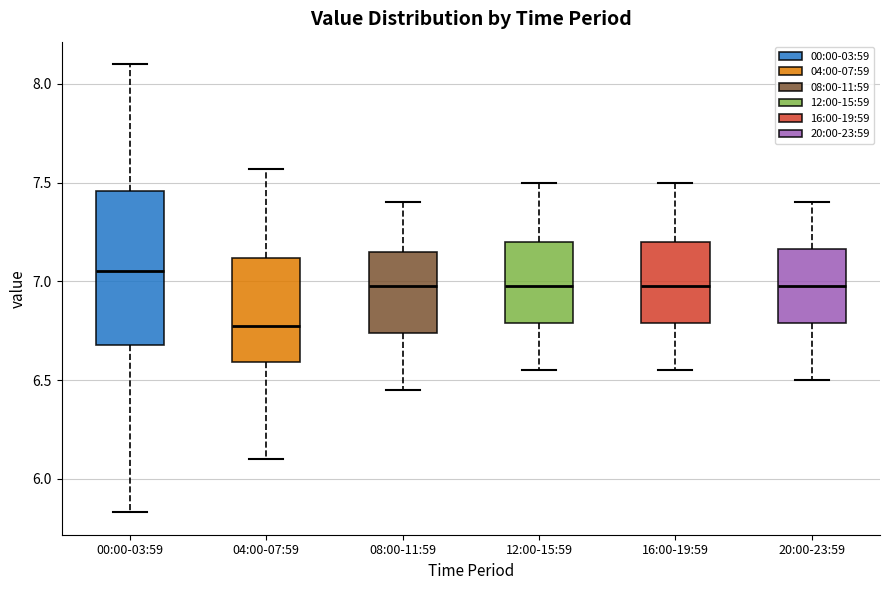

Where does the upper whisker of the box for 00:00-03:59 end on the y-axis? The values are not printed on the chart, so give them approximately, as read against the axis.

8.10